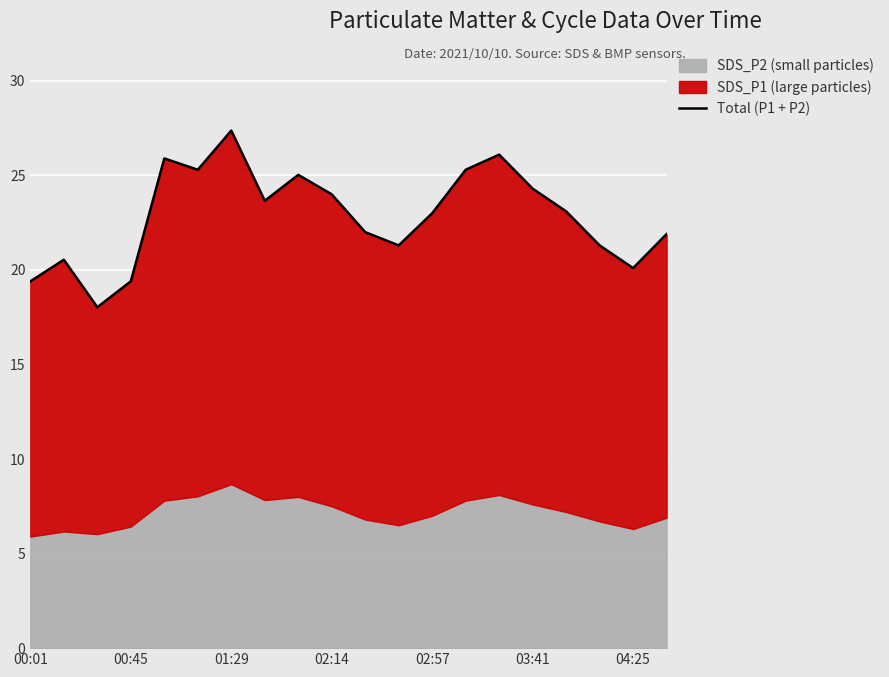

What is the sum of all values?

457.0